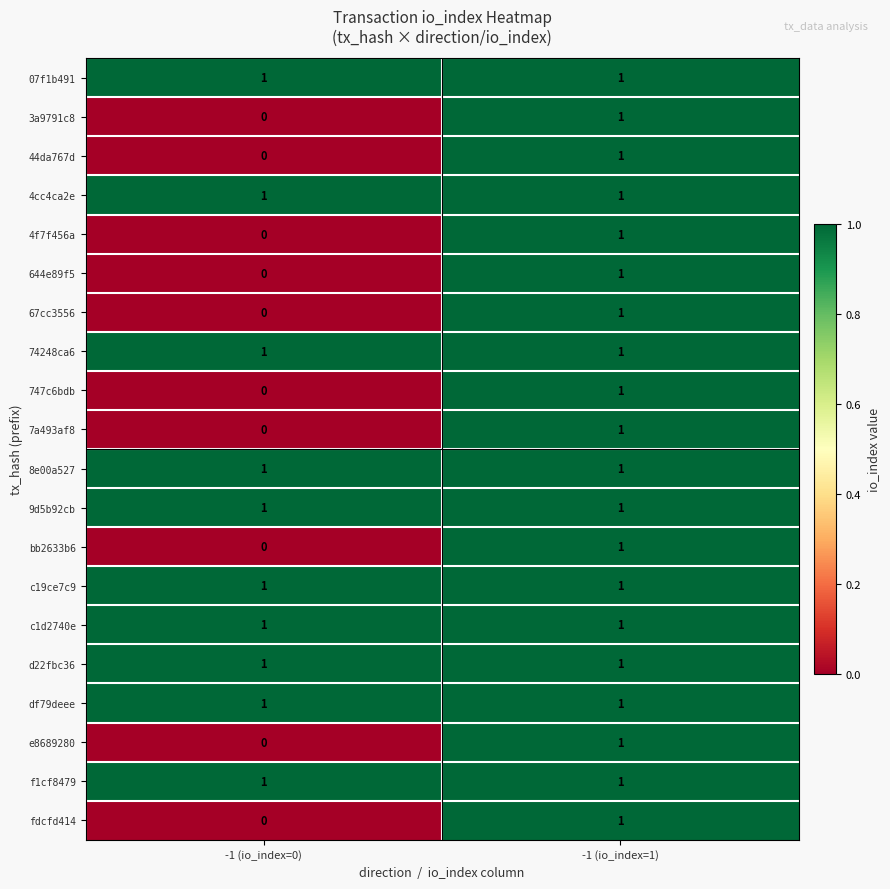

Where is 644e89f5 nearest to the value 0?

-1 (io_index=0)